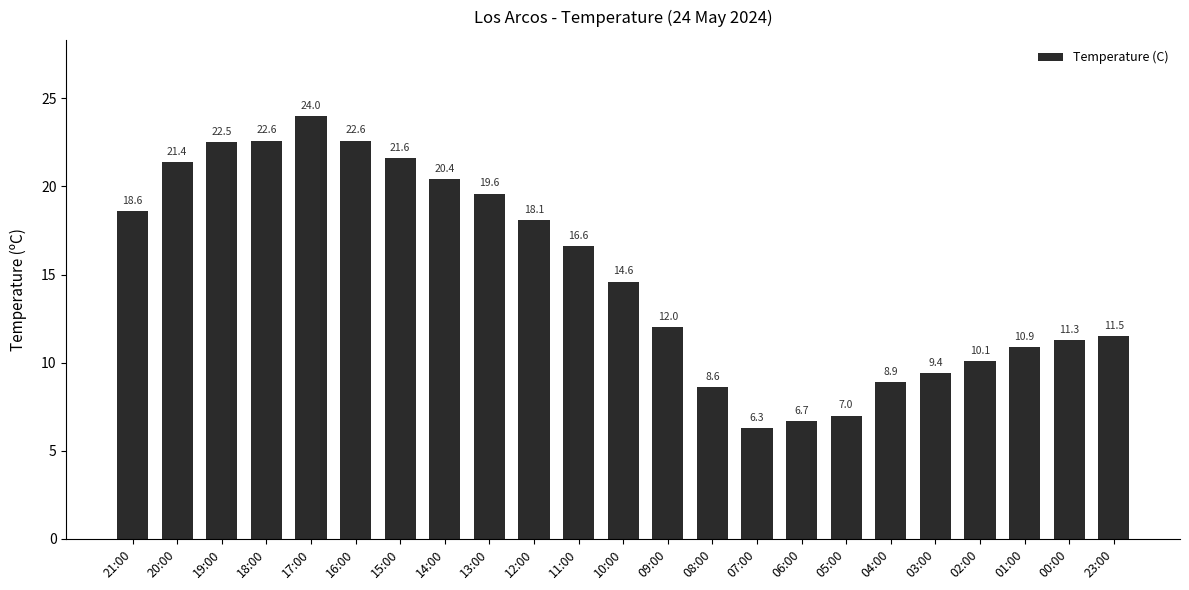

What is the difference between the maximum and second lowest values?

17.3